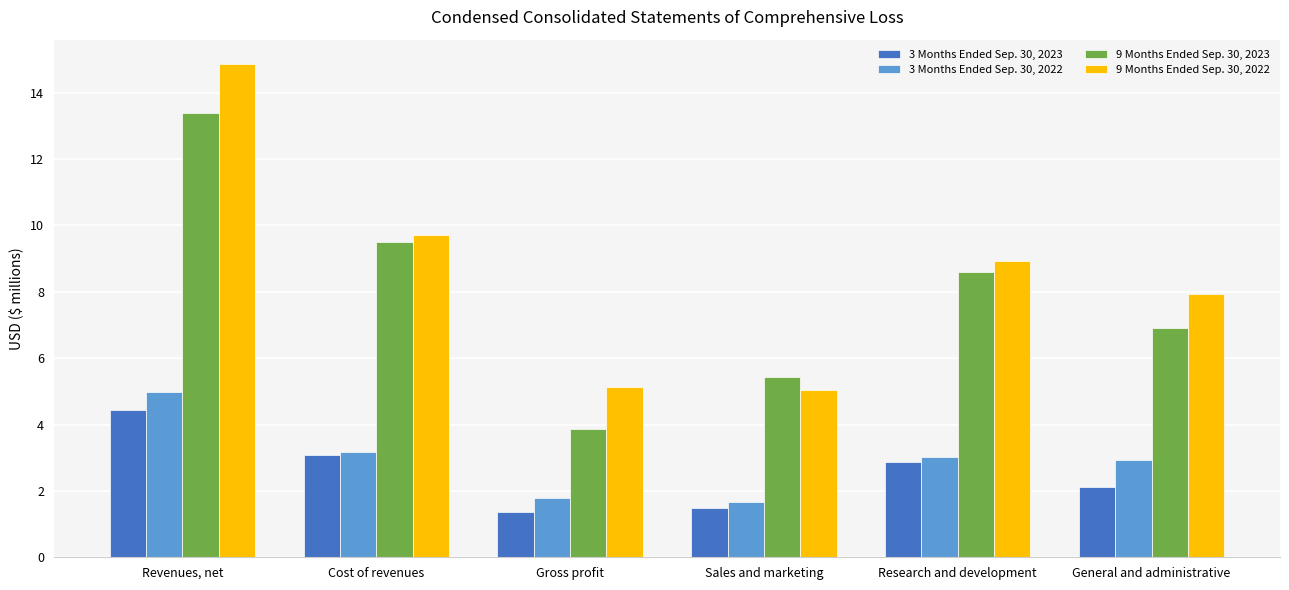

Reading right to left, what are all the values shown in this chart?

3 Months Ended Sep. 30, 2023: 2.1	2.9	1.5	1.4	3.1	4.4
3 Months Ended Sep. 30, 2022: 2.9	3.0	1.7	1.8	3.2	5.0
9 Months Ended Sep. 30, 2023: 6.9	8.6	5.4	3.9	9.5	13.4
9 Months Ended Sep. 30, 2022: 7.9	8.9	5.0	5.1	9.7	14.9